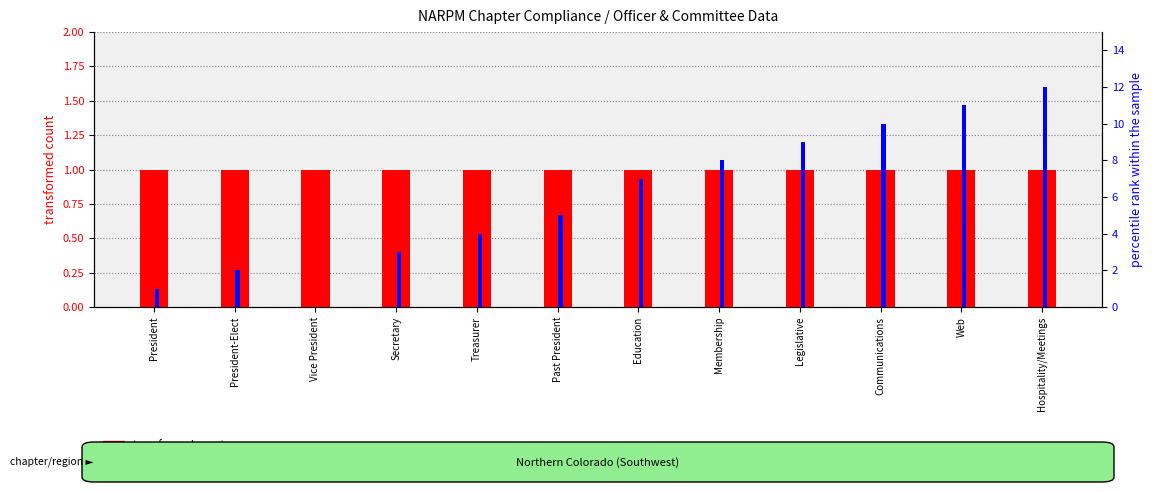

Reading left to right, extract all data points from this chart.

transformed count: President=1	President-Elect=1	Vice President=1	Secretary=1	Treasurer=1	Past President=1	Education=1	Membership=1	Legislative=1	Communications=1	Web=1	Hospitality/Meetings=1
percentile rank within the sample: President=1	President-Elect=2	Vice President=0	Secretary=3	Treasurer=4	Past President=5	Education=7	Membership=8	Legislative=9	Communications=10	Web=11	Hospitality/Meetings=12